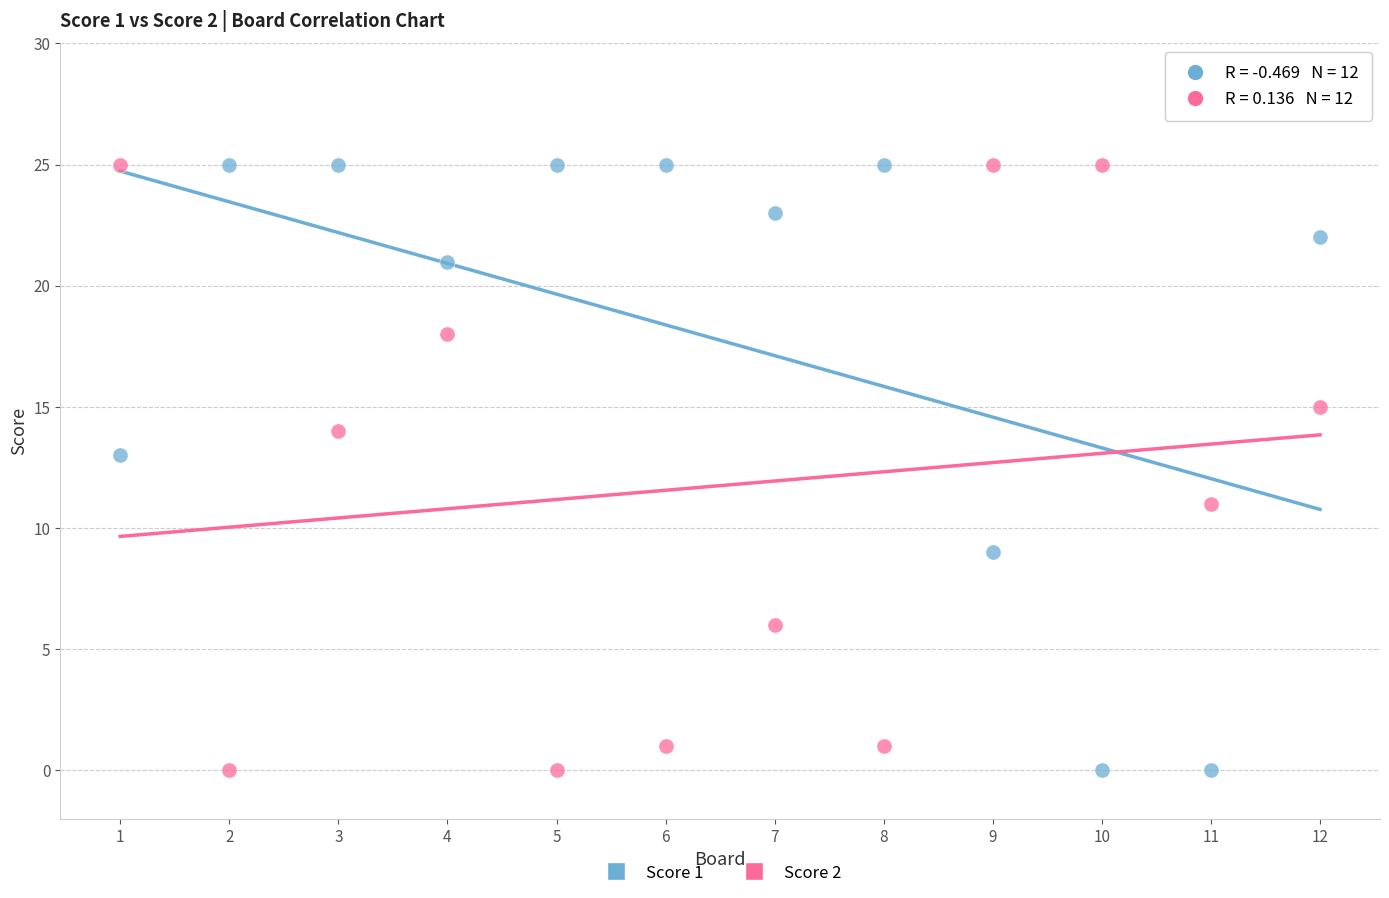

What is the X range (max minus min) for the scatter plot?

11